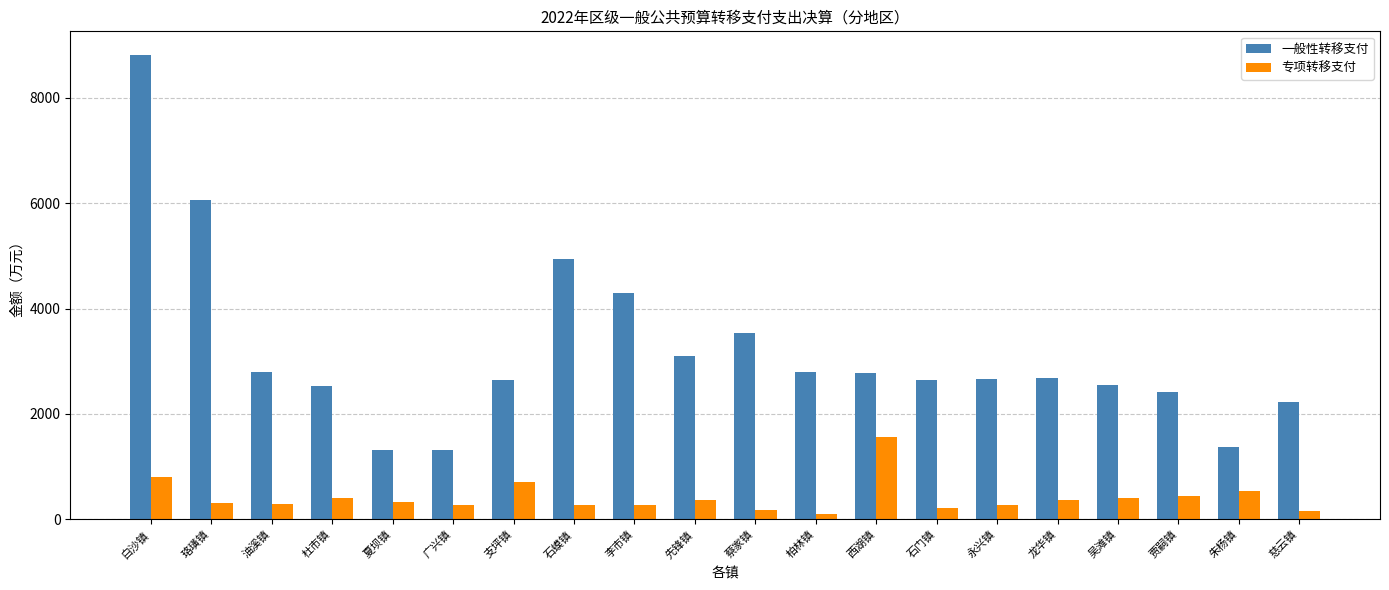

Count the number of categories in the chart.

20